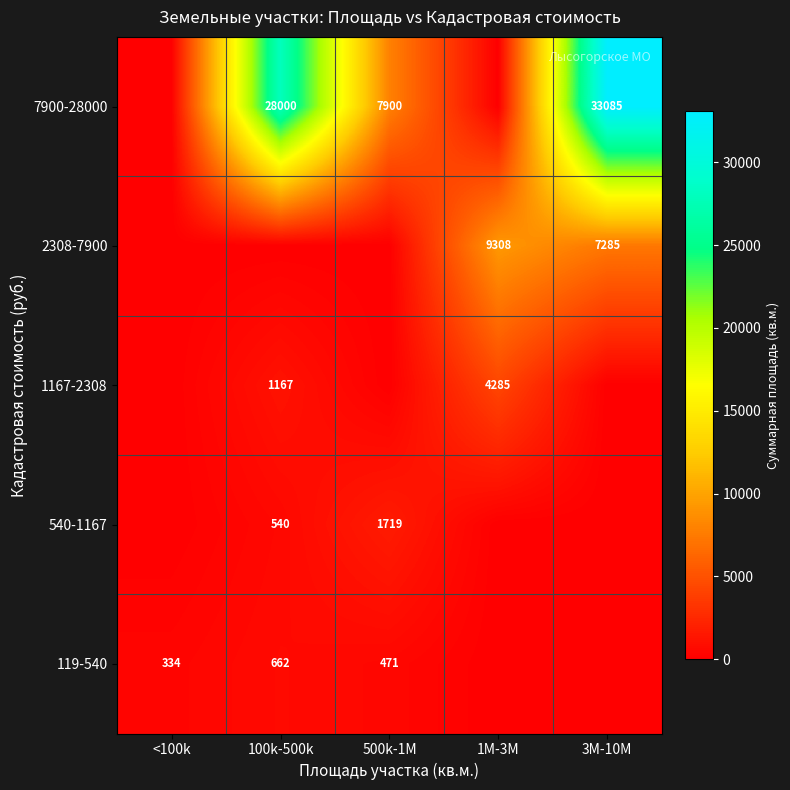

The value of 7900-28000 at 3M-10M is 33085. True or false?

True